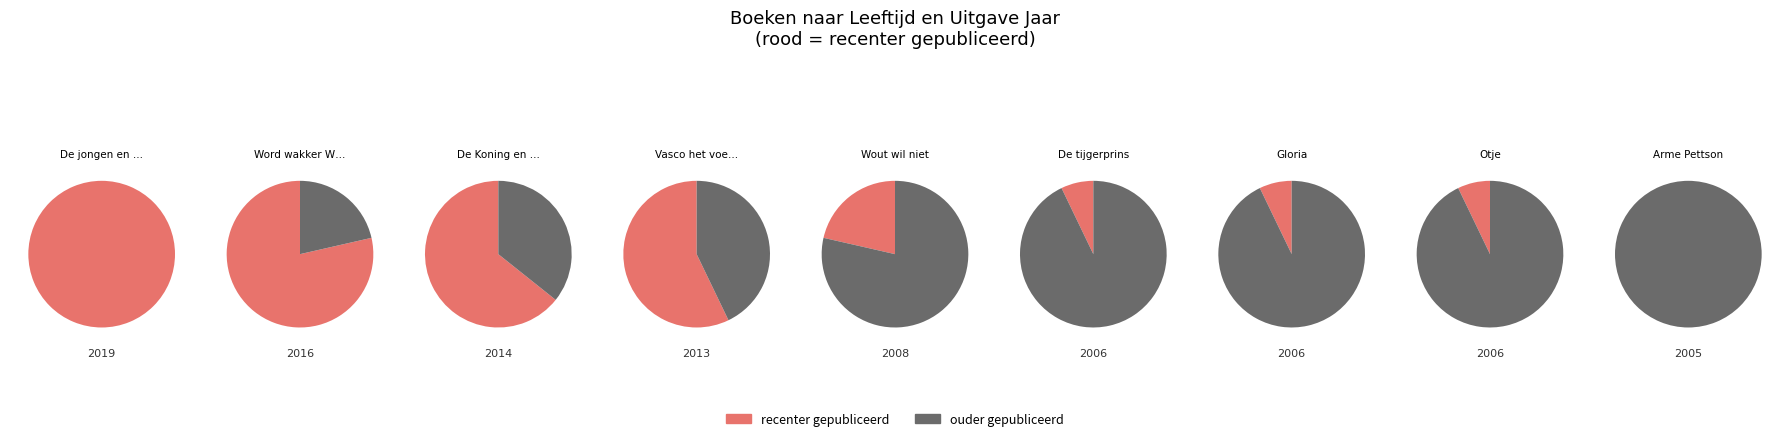

How many segments does this pie chart have?

9